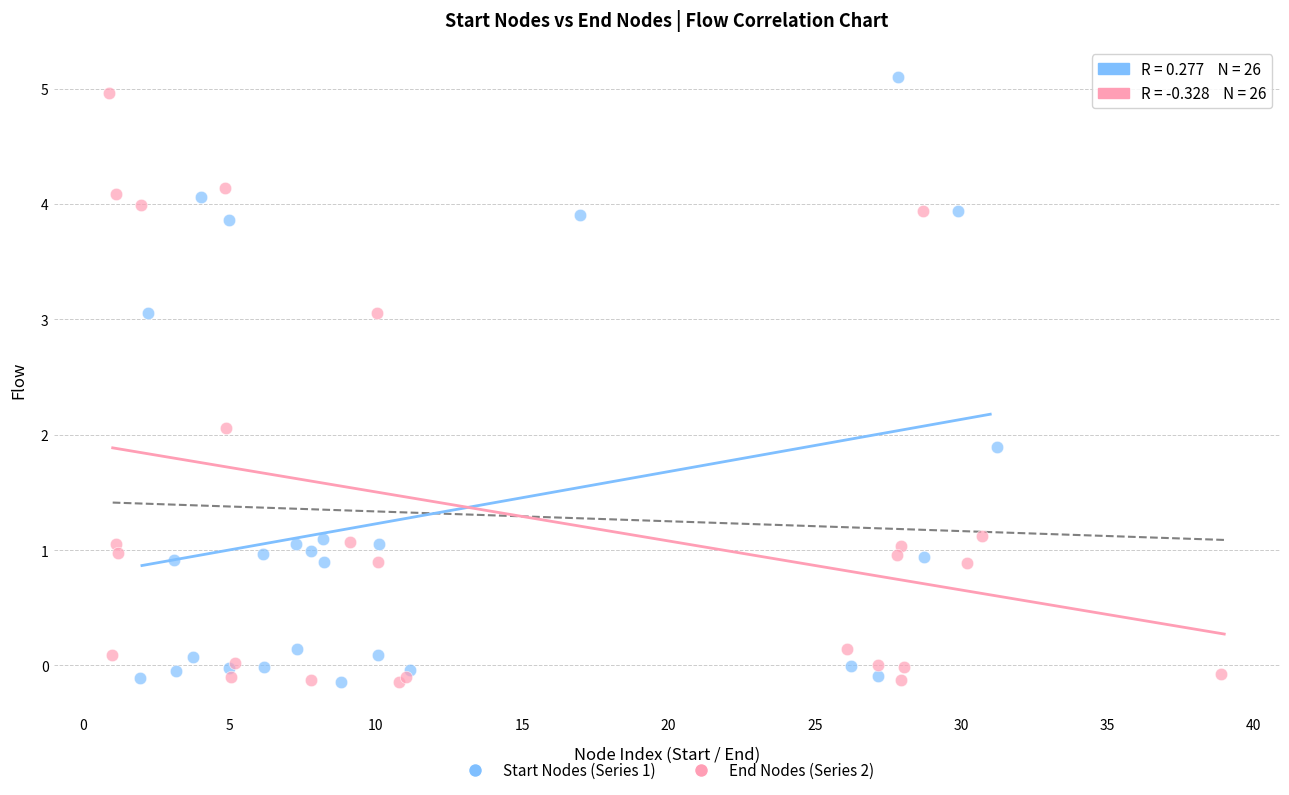

Which series has the widest spread of Y values?

Start Nodes (Series 1)